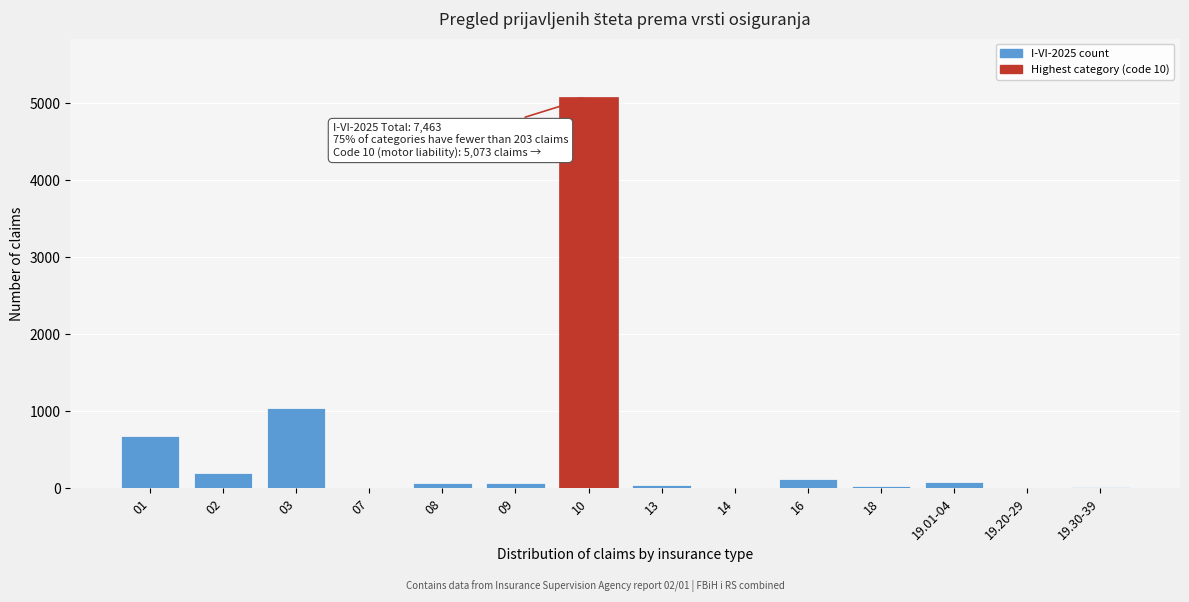

What is the greatest value displayed?

5073